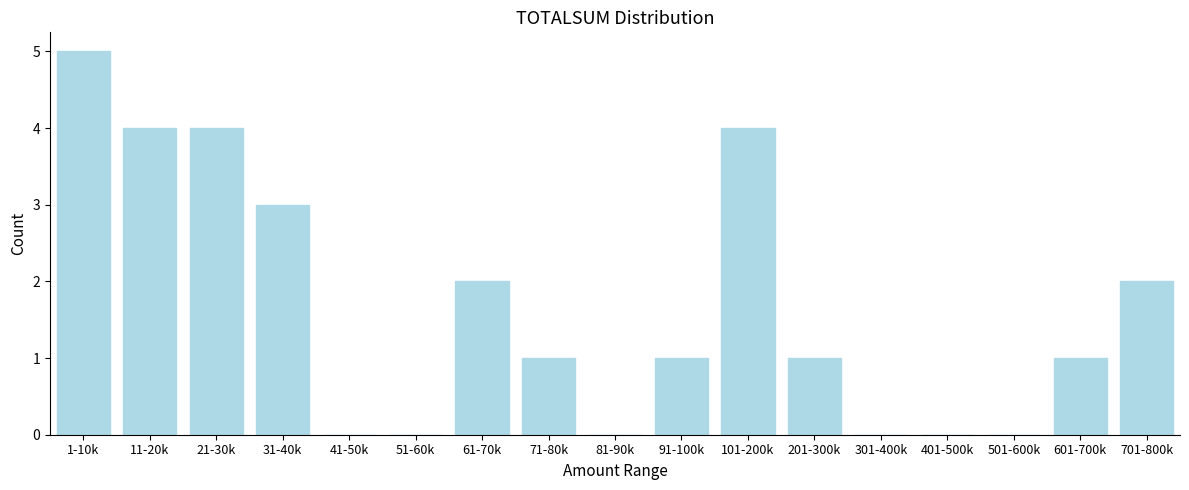

Reading right to left, extract all data points from this chart.

701-800k=2	601-700k=1	501-600k=0	401-500k=0	301-400k=0	201-300k=1	101-200k=4	91-100k=1	81-90k=0	71-80k=1	61-70k=2	51-60k=0	41-50k=0	31-40k=3	21-30k=4	11-20k=4	1-10k=5